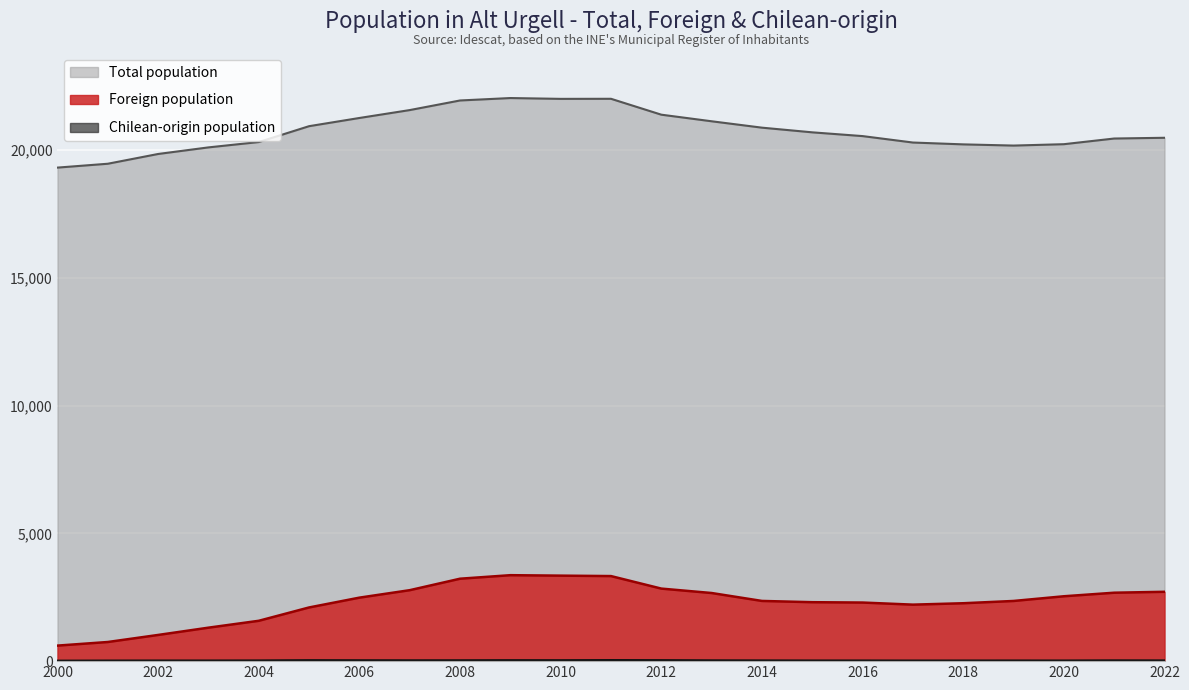

Which series has the largest range (max minus min)?

Foreign population